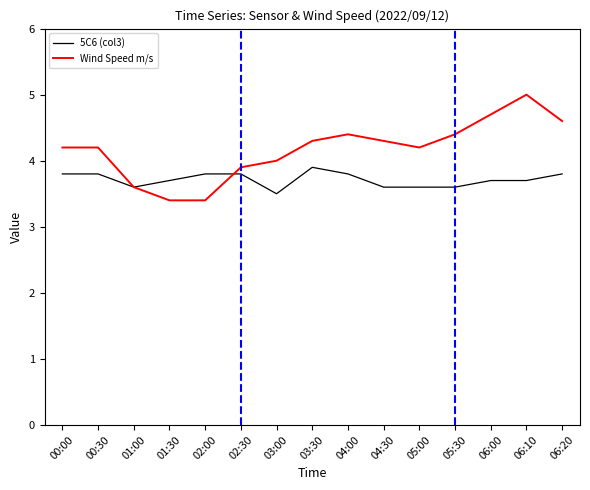

What position from the right is 00:30?

14